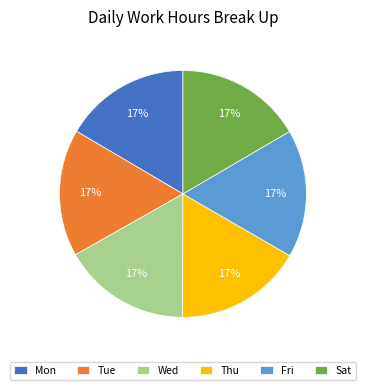

What is the ratio of the value at Wed to the value at Mon?

1.0